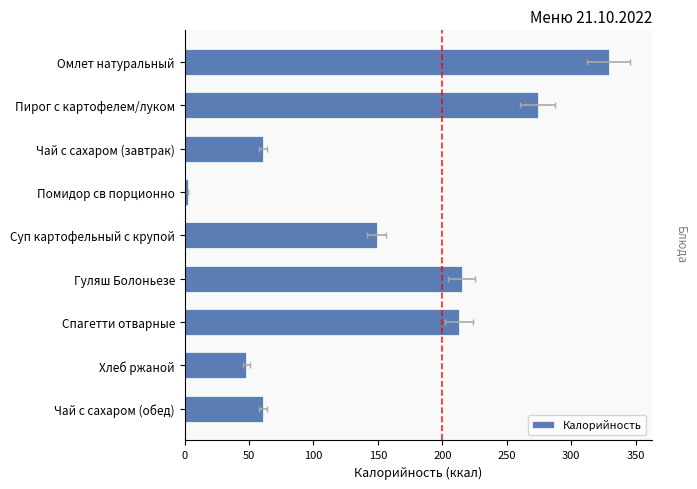

What is the maximum value shown in the chart?

329.0